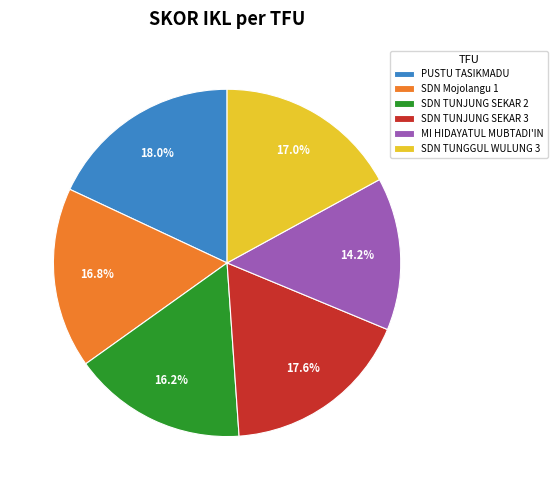

How many segments does this pie chart have?

6